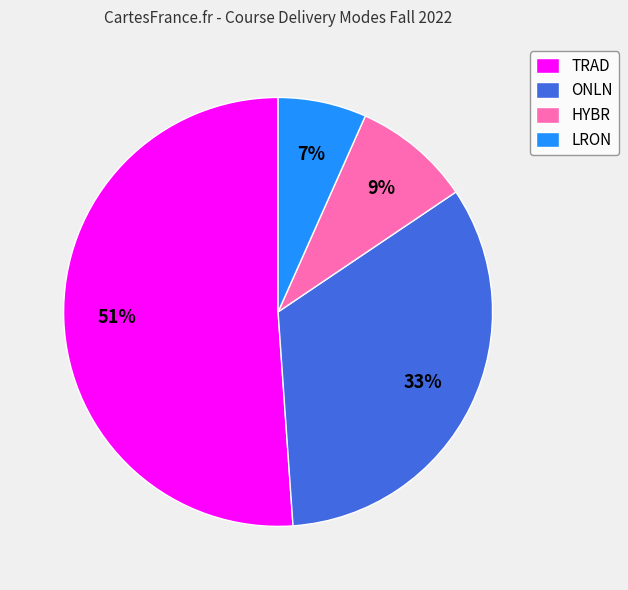

Do LRON and ONLN together represent more than half of the pie?

No